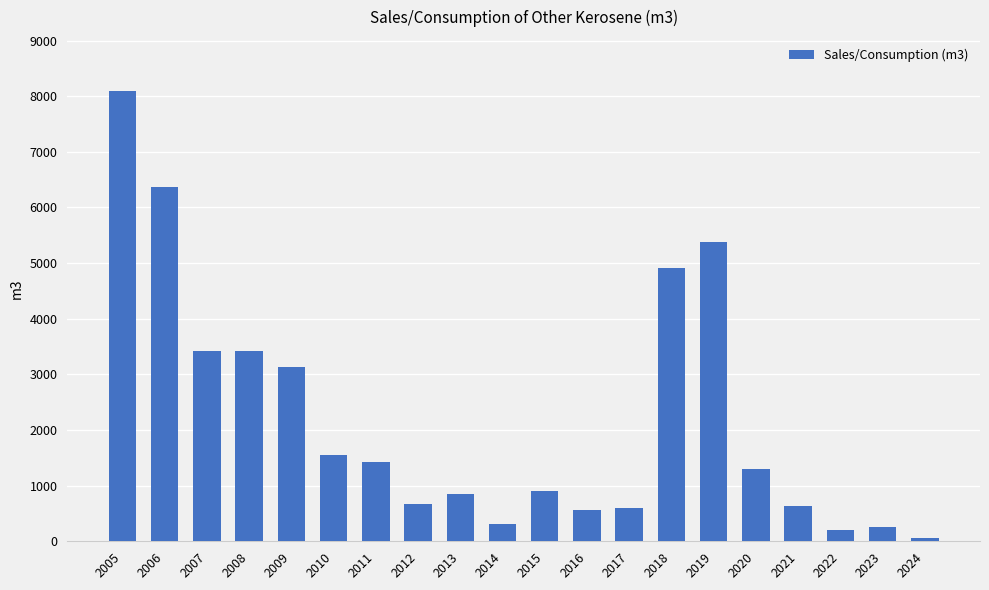

Which has a higher value, 2022 or 2010?

2010